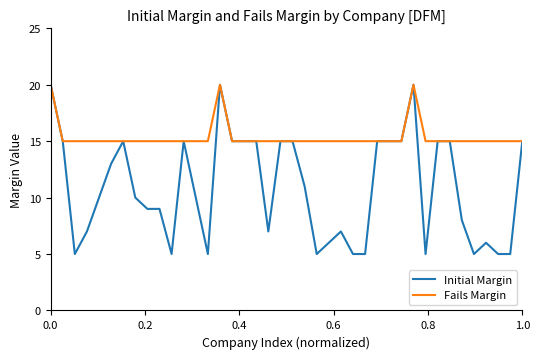

Rank the series by their average value, from highest to lowest.

Fails Margin, Initial Margin